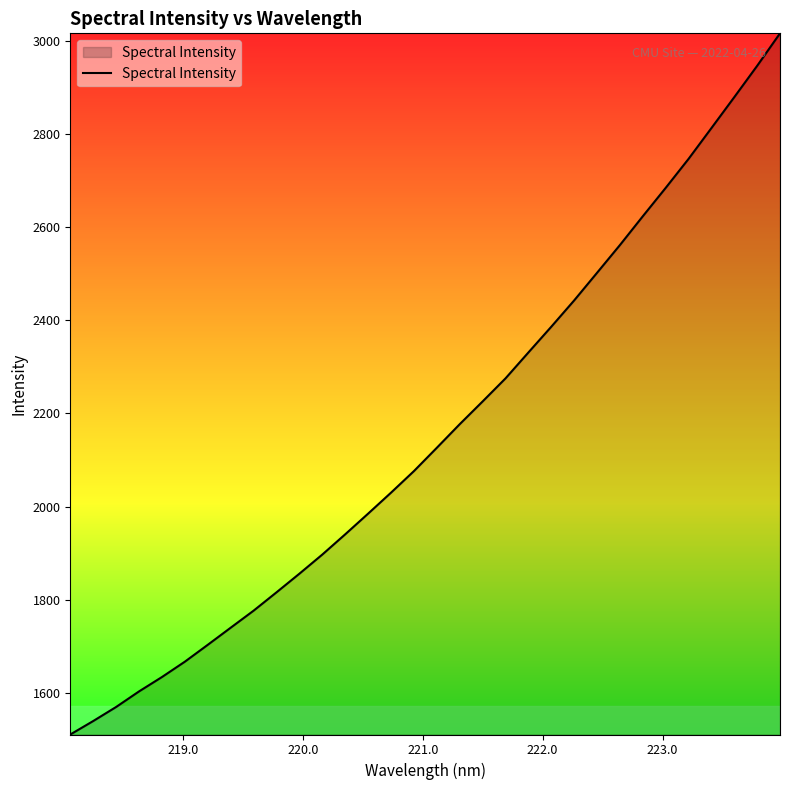

What is the minimum value shown in the chart?

1511.0